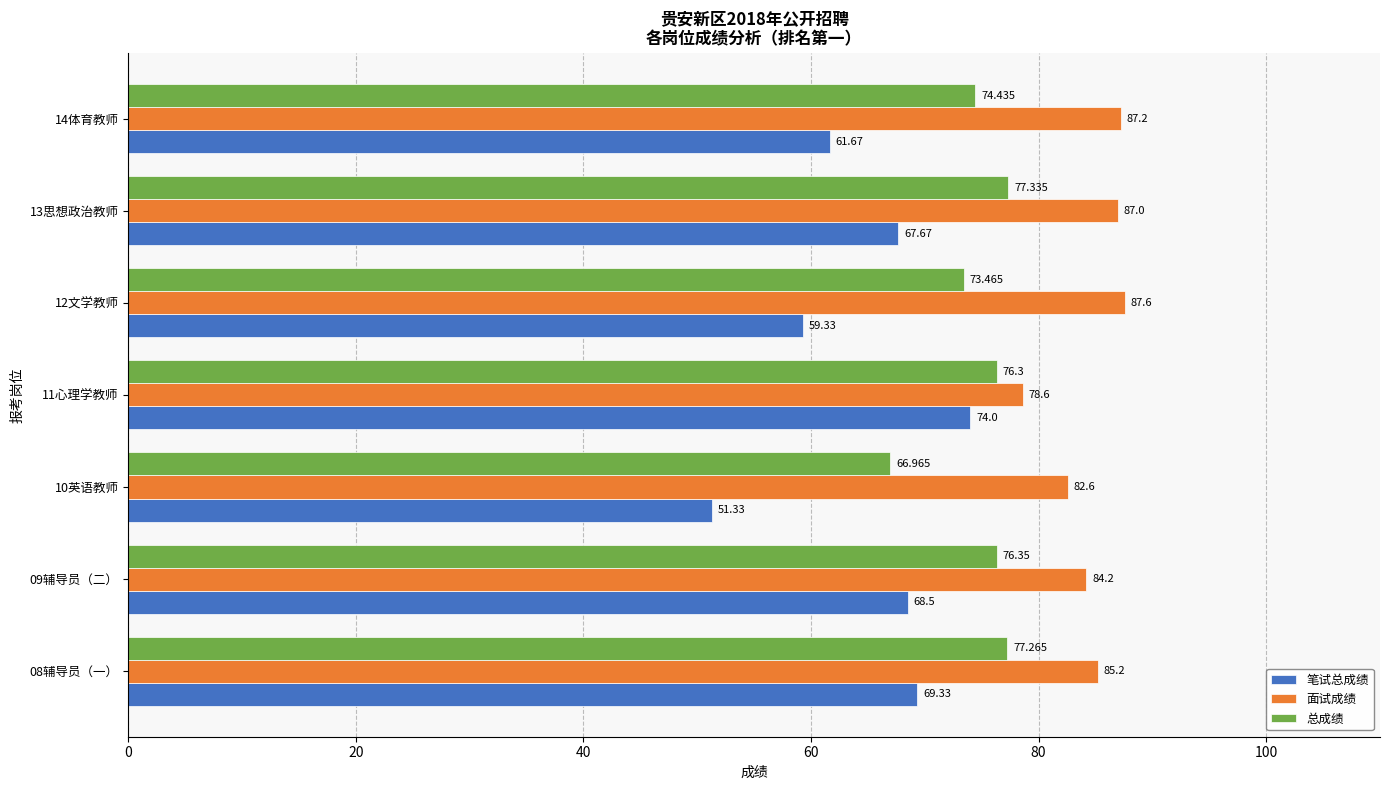

What is the average value of the 总成绩 series?

74.6